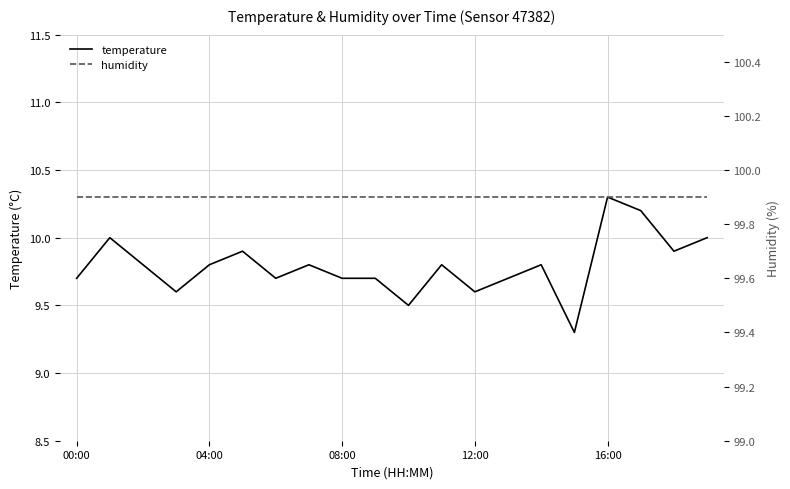

The value of humidity at 00:00 is 99.9. True or false?

True